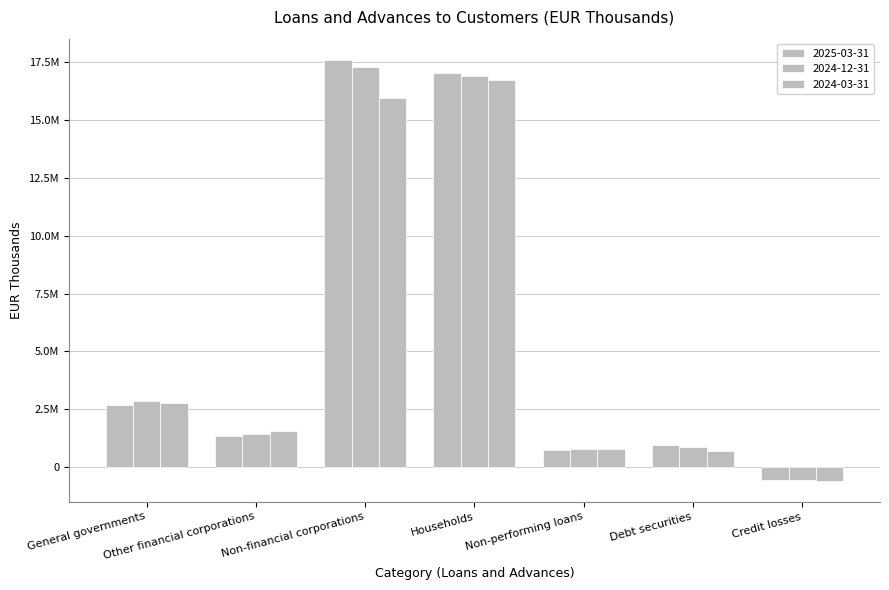

What is the lowest value of the 2024-03-31 series?

-580619.5